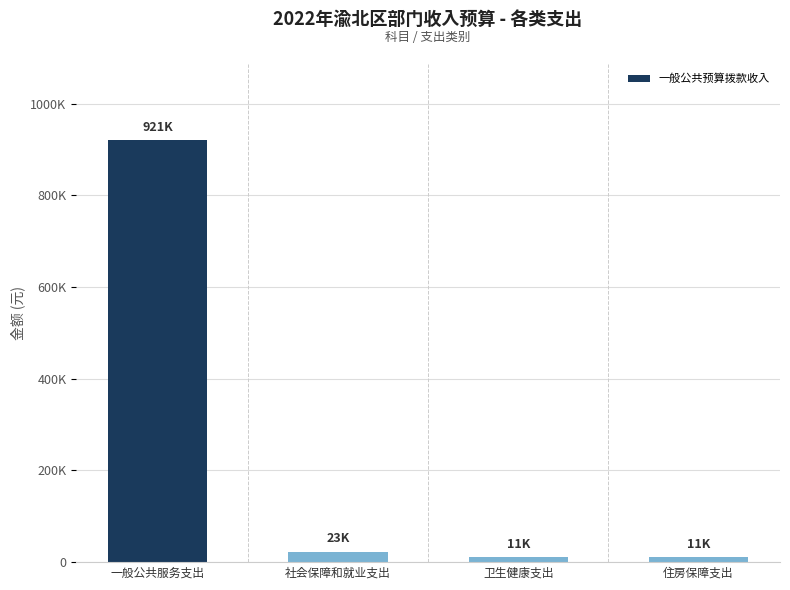

What is the label of the 4th bar from the right?

一般公共服务支出